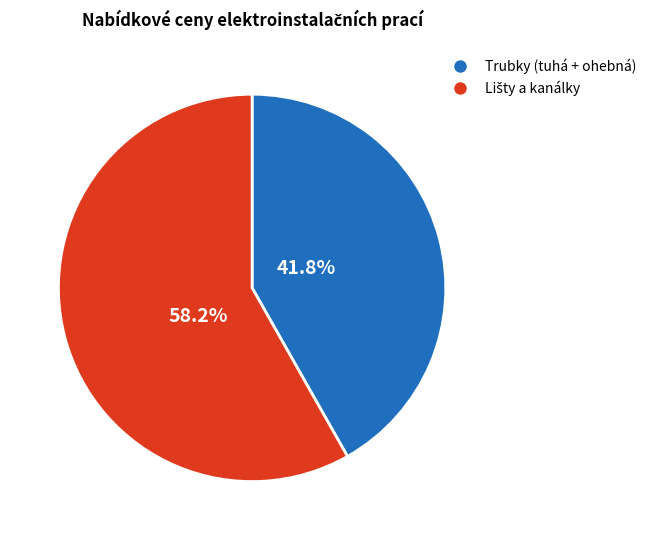

Is there a majority slice in this chart?

Yes